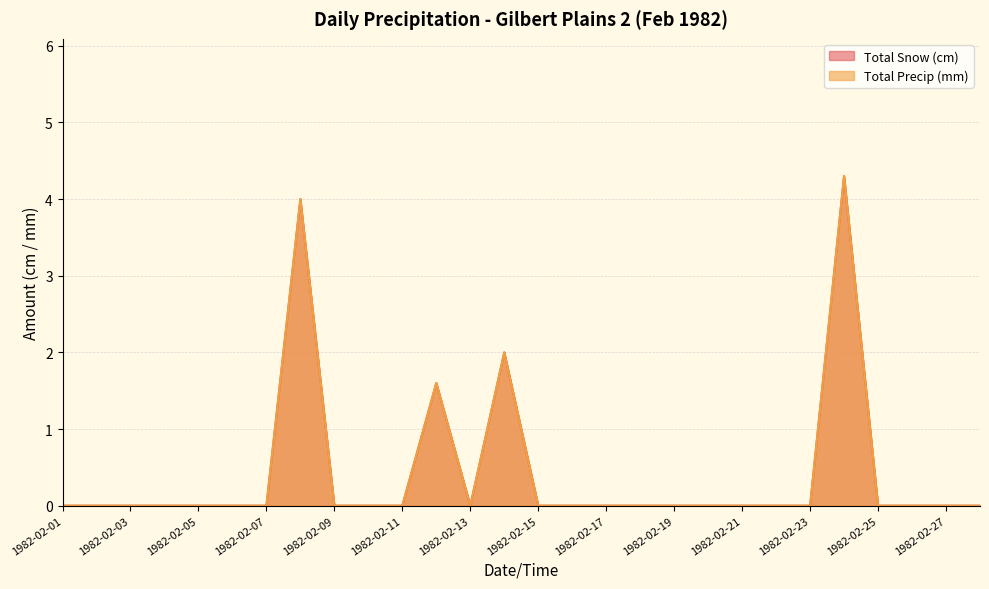

At how many categories does at least one series exceed 2?

2